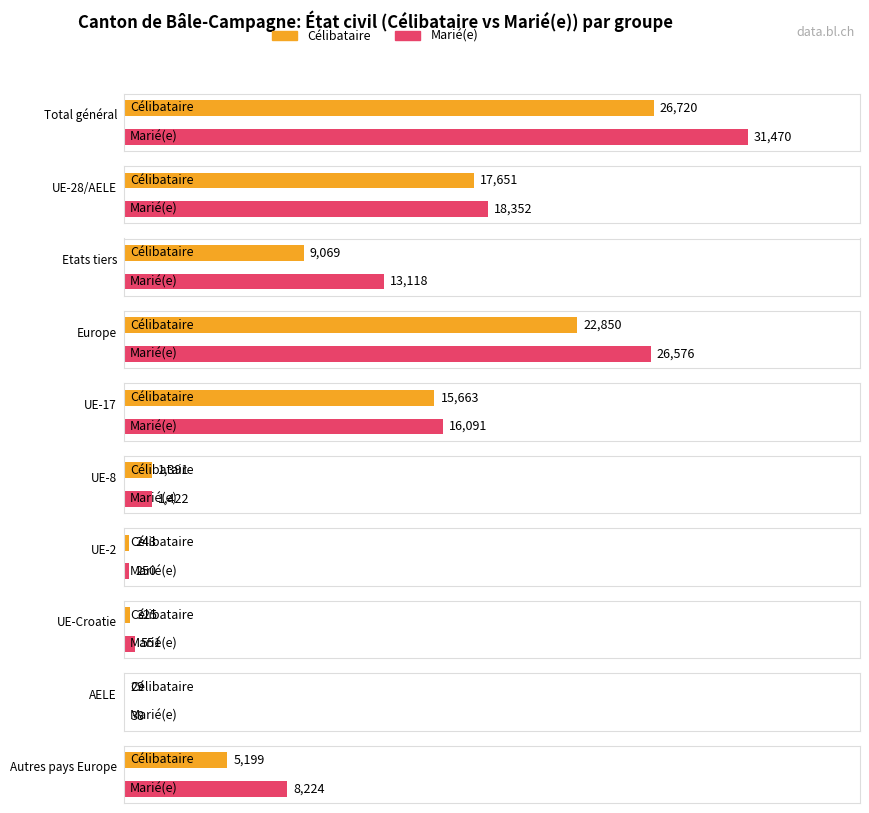

Reading right to left, transcribe all the data shown in this chart.

Célibataire: Autres pays Europe=5199	AELE=29	UE-Croatie=325	UE-2=243	UE-8=1391	UE-17=15663	Europe=22850	Etats tiers=9069	UE-28/AELE=17651	Total général=26720
Marié(e): Autres pays Europe=8224	AELE=38	UE-Croatie=551	UE-2=250	UE-8=1422	UE-17=16091	Europe=26576	Etats tiers=13118	UE-28/AELE=18352	Total général=31470